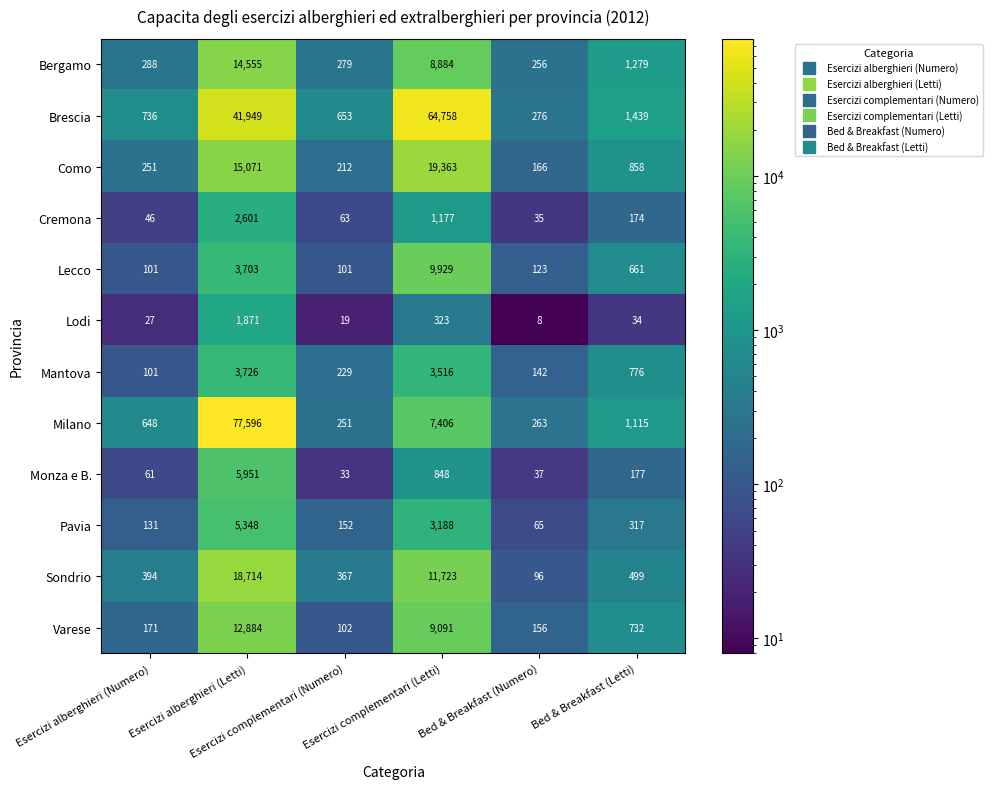

What is the maximum value shown in the chart?

77596